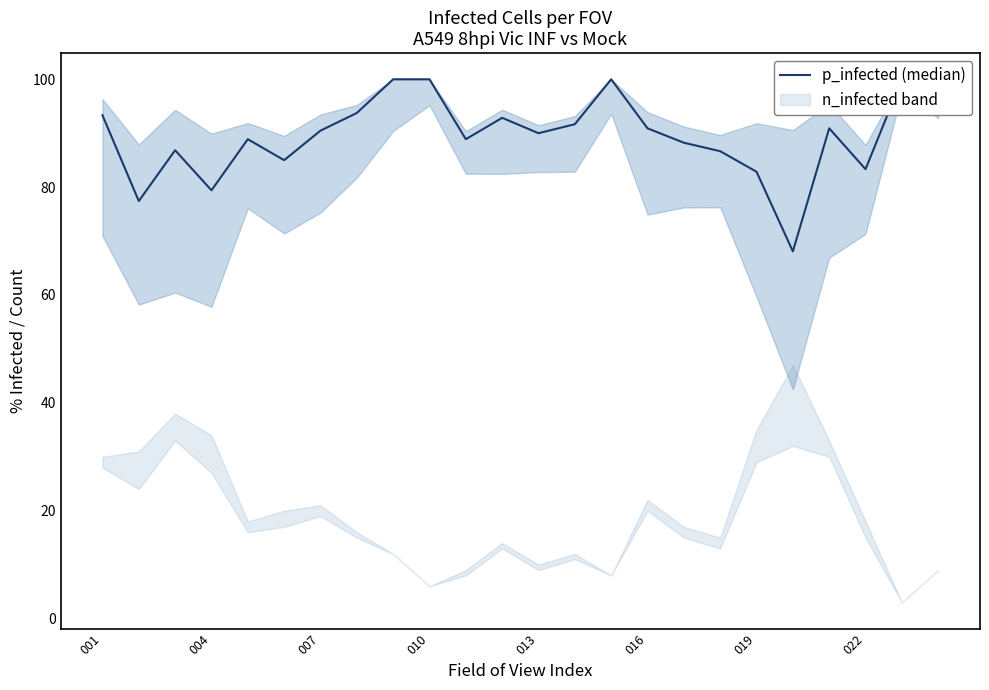

What is the difference between the values at 14 and 11?

7.1